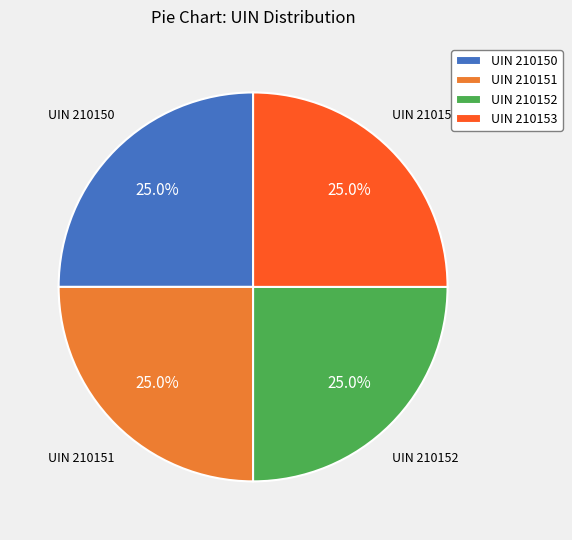

What is the ratio of the value at UIN 210150 to the value at UIN 210152?

1.0